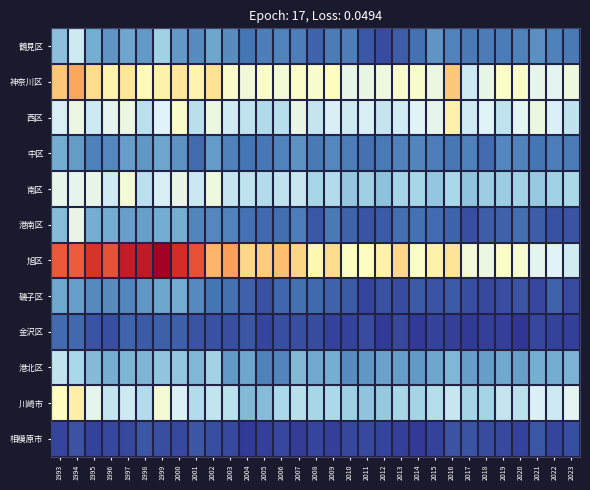

What is the maximum value shown in the chart?

1324